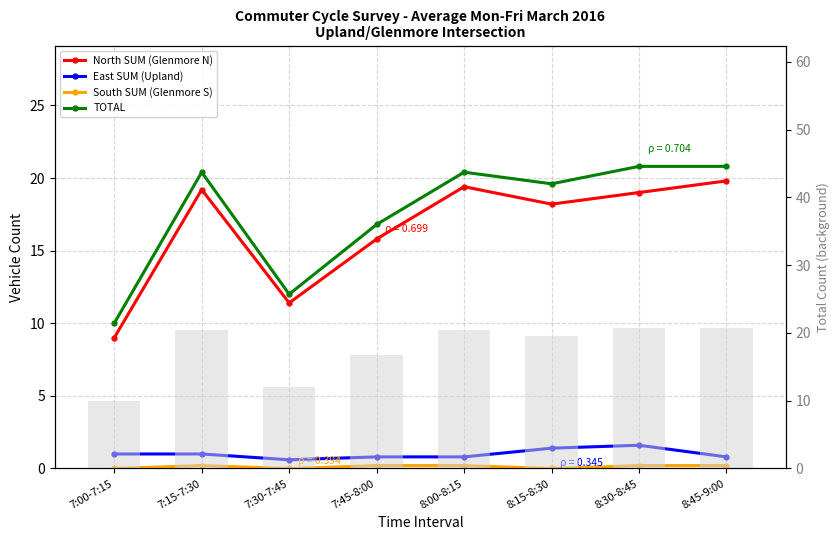

Rank the series at 7:00-7:15 from lowest to highest value.

South SUM (Glenmore S), East SUM (Upland), North SUM (Glenmore N), TOTAL